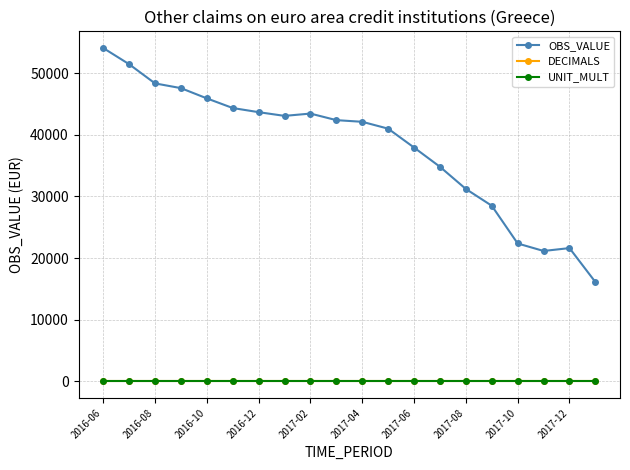

True or false: OBS_VALUE and DECIMALS intersect in this chart.

False